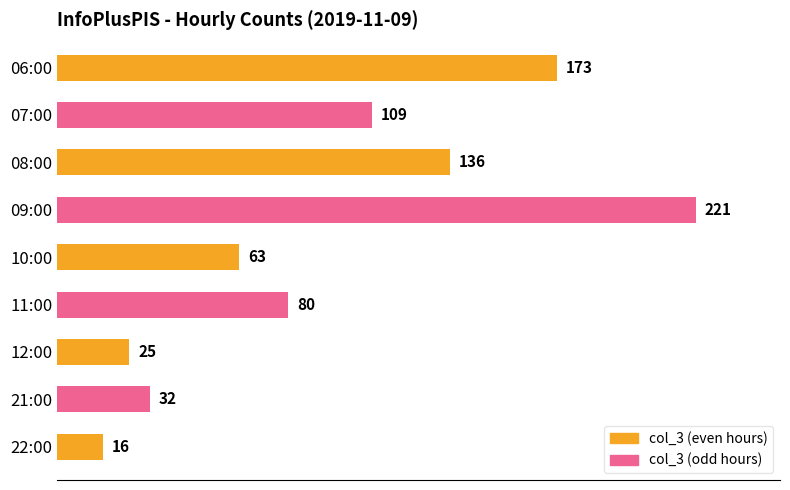

Which category has the highest value across all series?

09:00